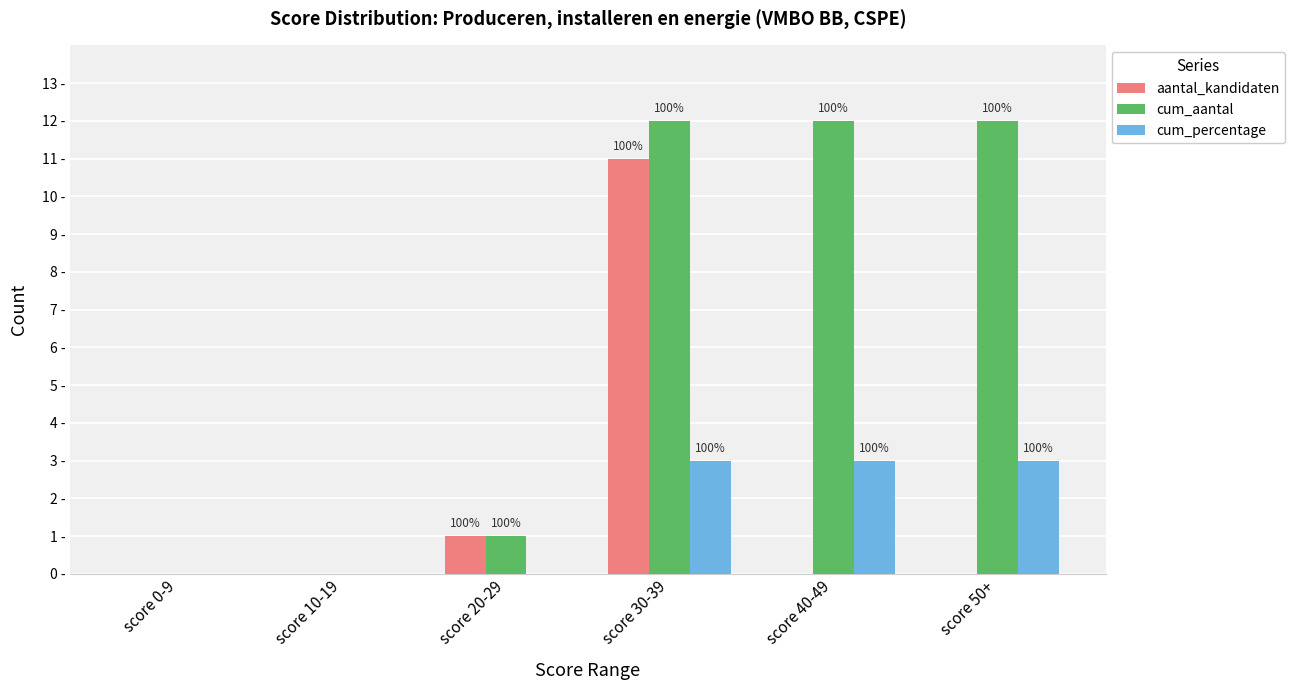

What are all the series names shown in the legend?

aantal_kandidaten, cum_aantal, cum_percentage